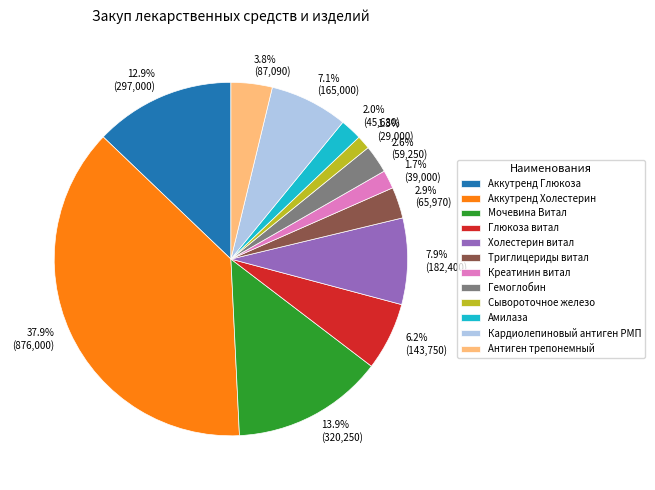

Combined, do Креатинин витал and Сывороточное железо account for over 50%?

No